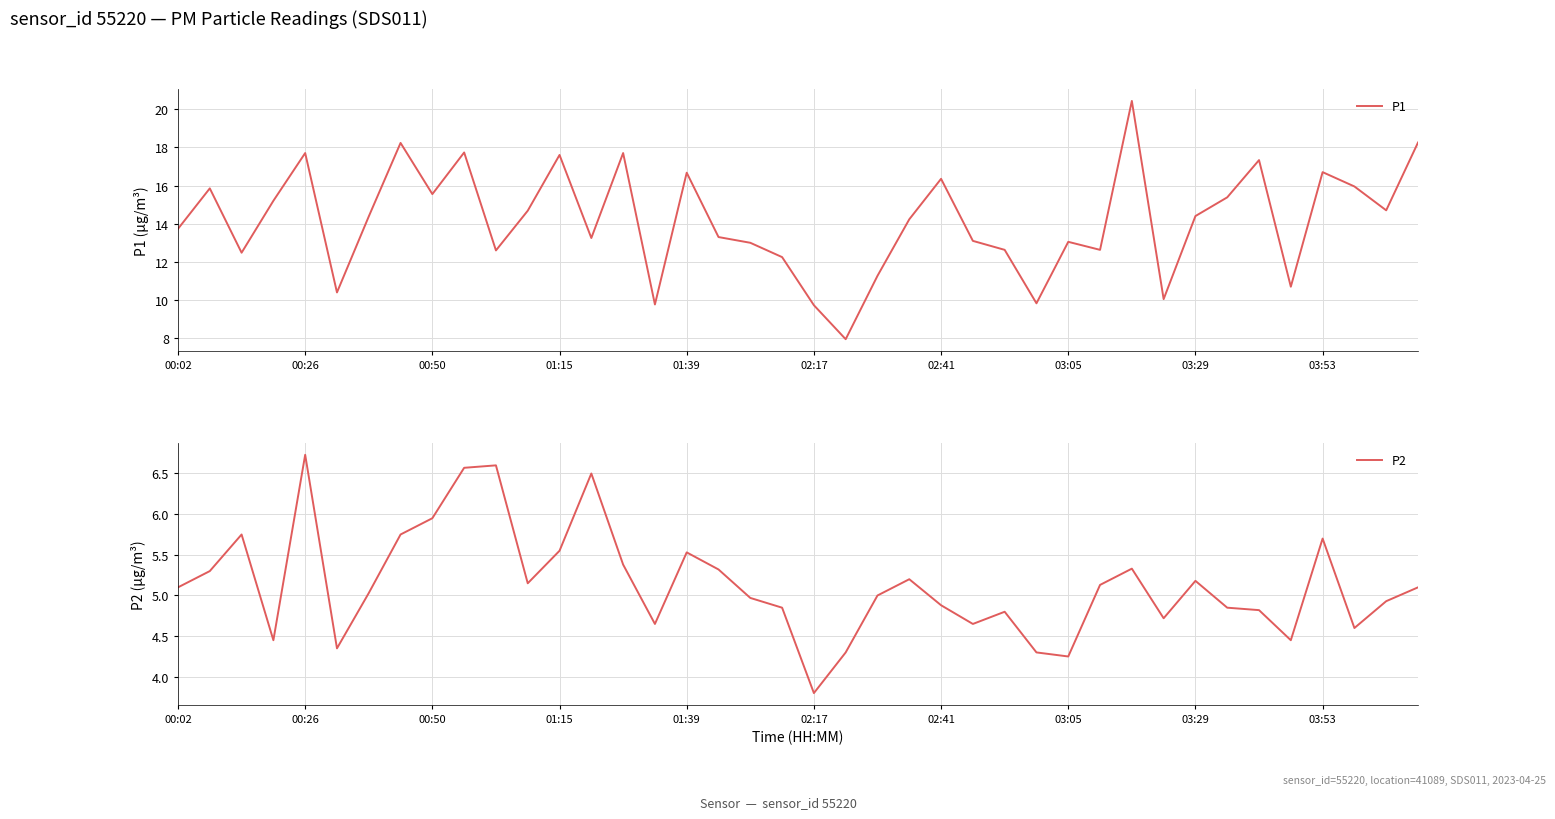

The P1 series shows 30.0 at 00:26. True or false?

False